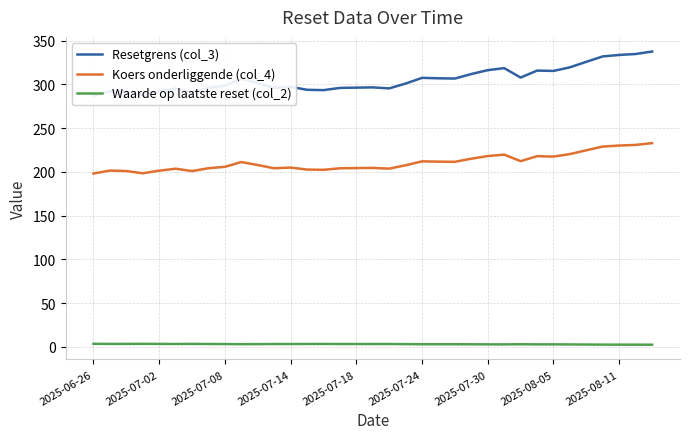

How many lines are shown in the chart?

3